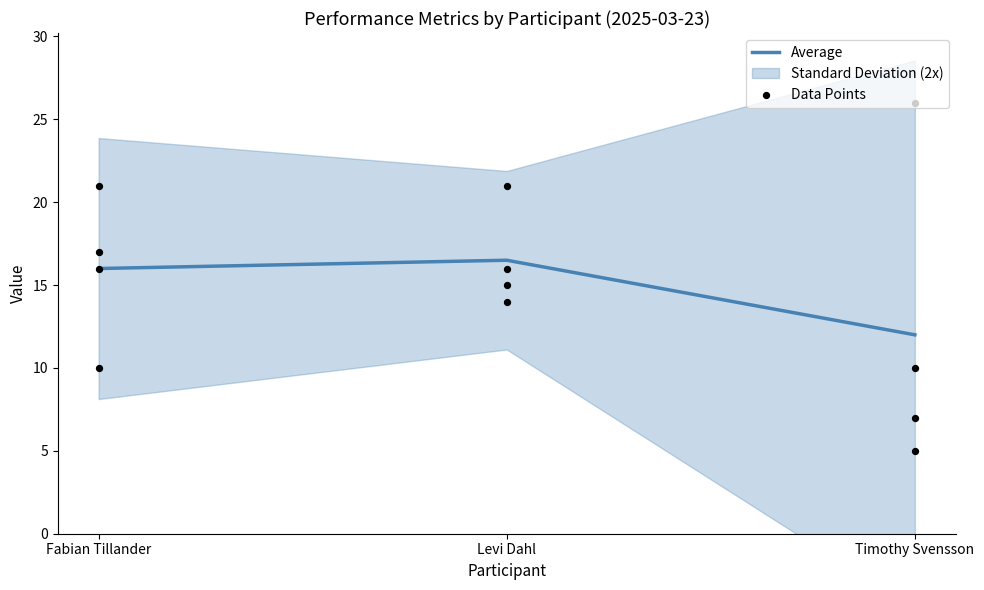

At which category is the sum across all series the highest?

Timothy Svensson